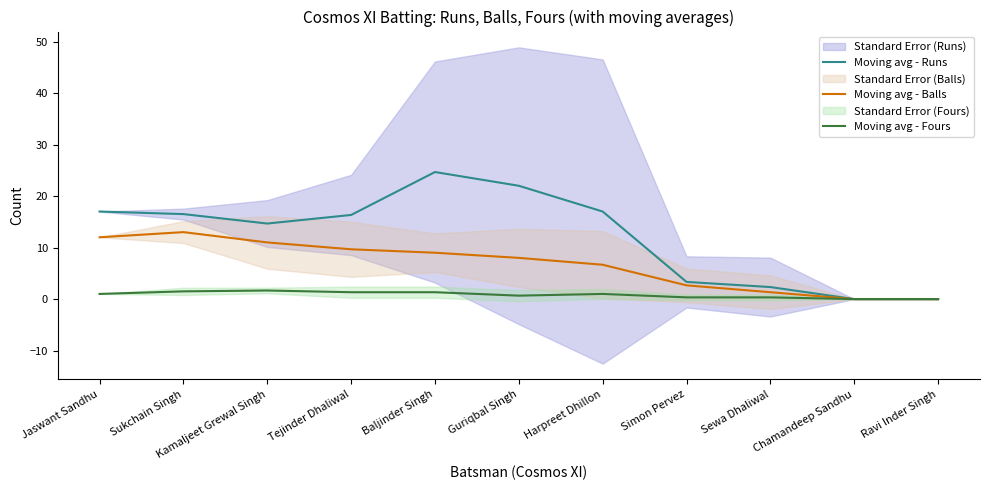

Which has a higher value, Sewa Dhaliwal or Guriqbal Singh?

Guriqbal Singh